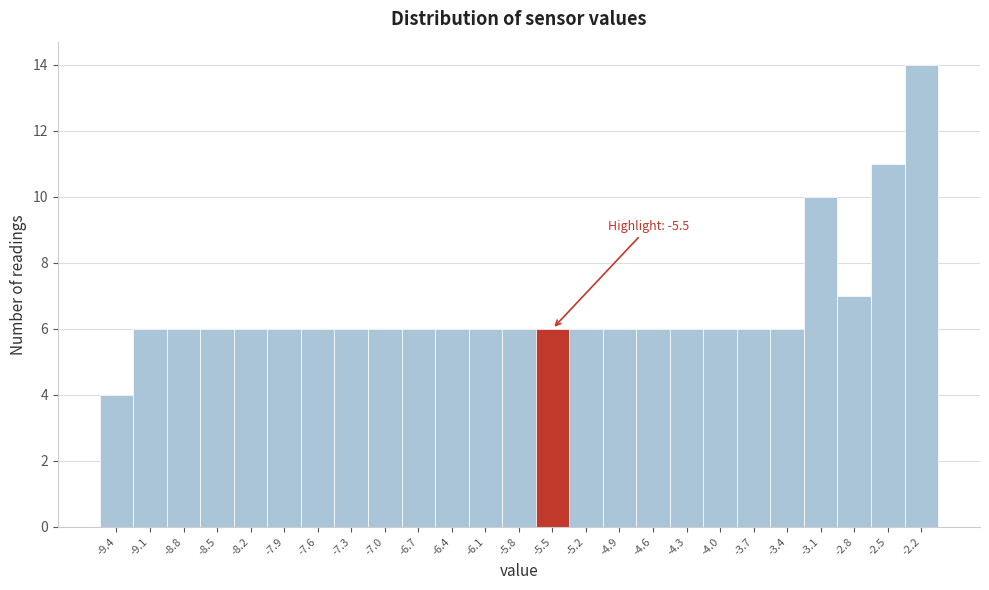

Which range on the x-axis has the tallest bar?

-2.35 to -2.05